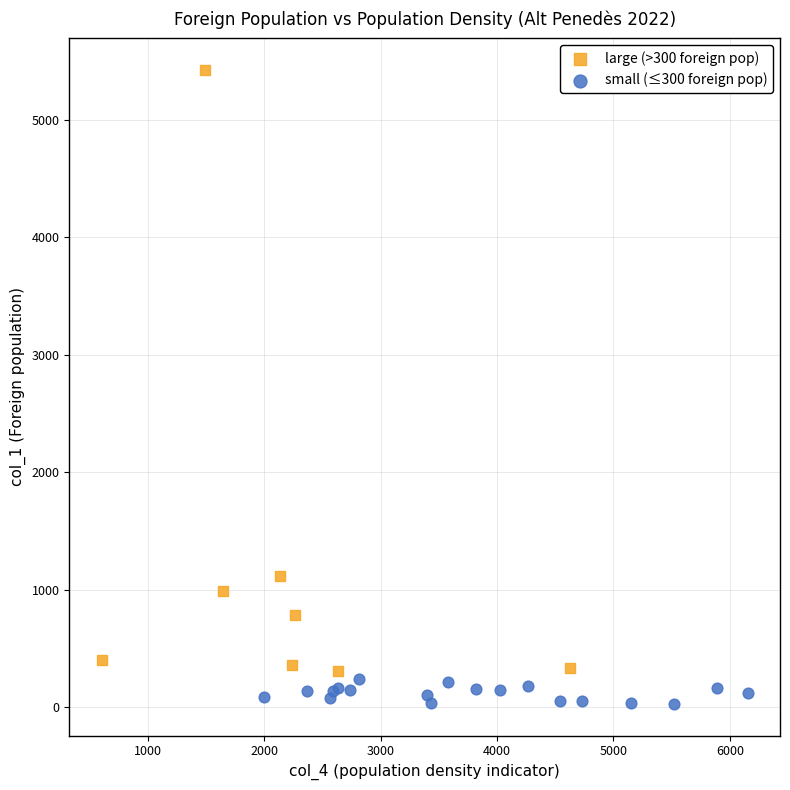

Which series has the widest spread of Y values?

large (>300 foreign pop)